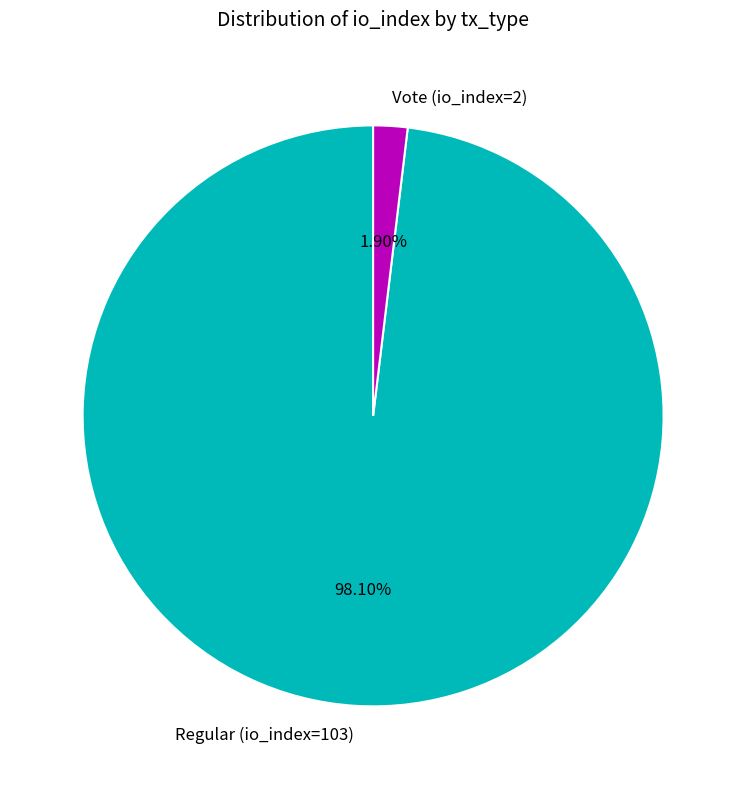

To the nearest percent, what percentage of the pie is Vote (io_index=2)?

2%